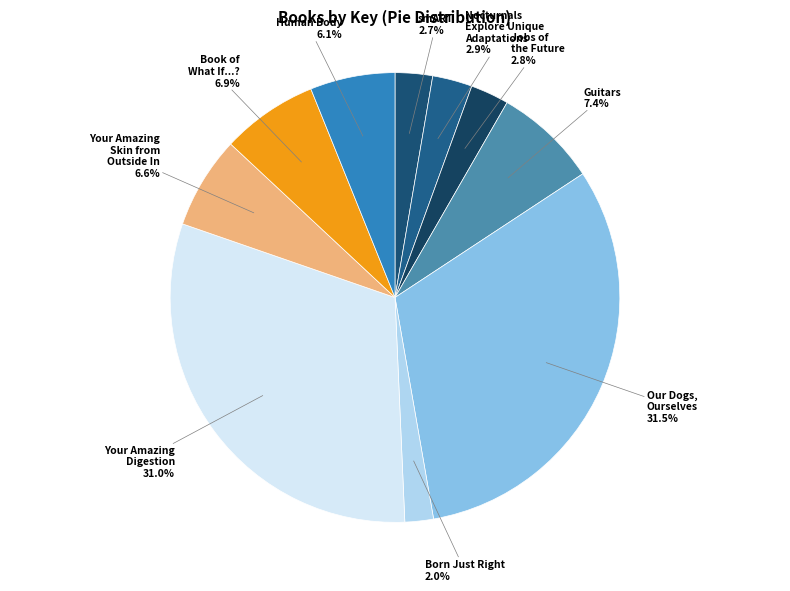

To the nearest percent, what is the combined percentage of Your Amazing Digestion and Human Body?

37%